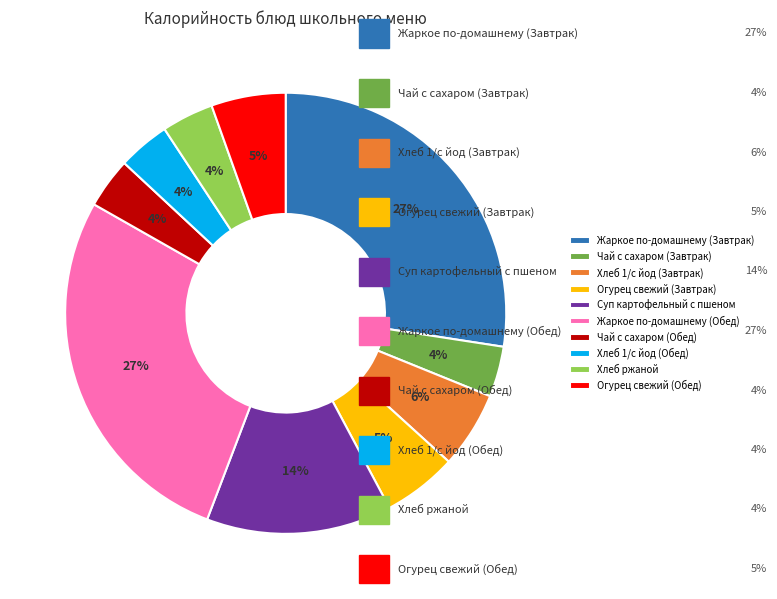

To the nearest percent, what is the average slice percentage?

10%